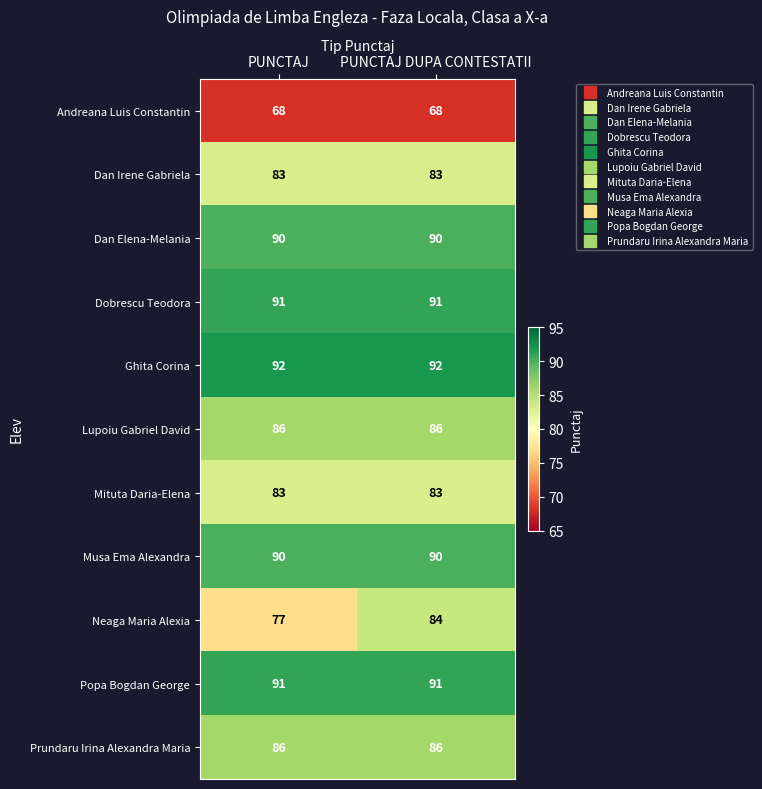

What is the approximate value of Mituta Daria-Elena at PUNCTAJ DUPA CONTESTATII?

83